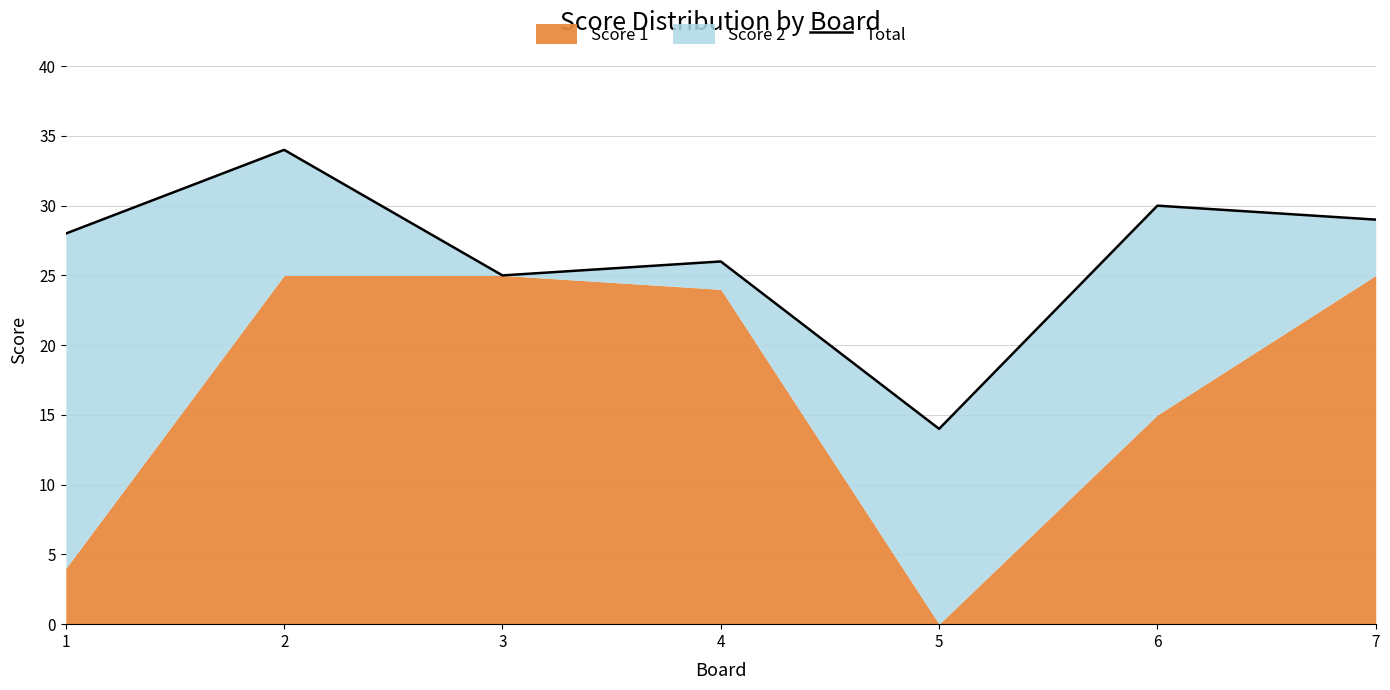

What is the sum of all values?

186